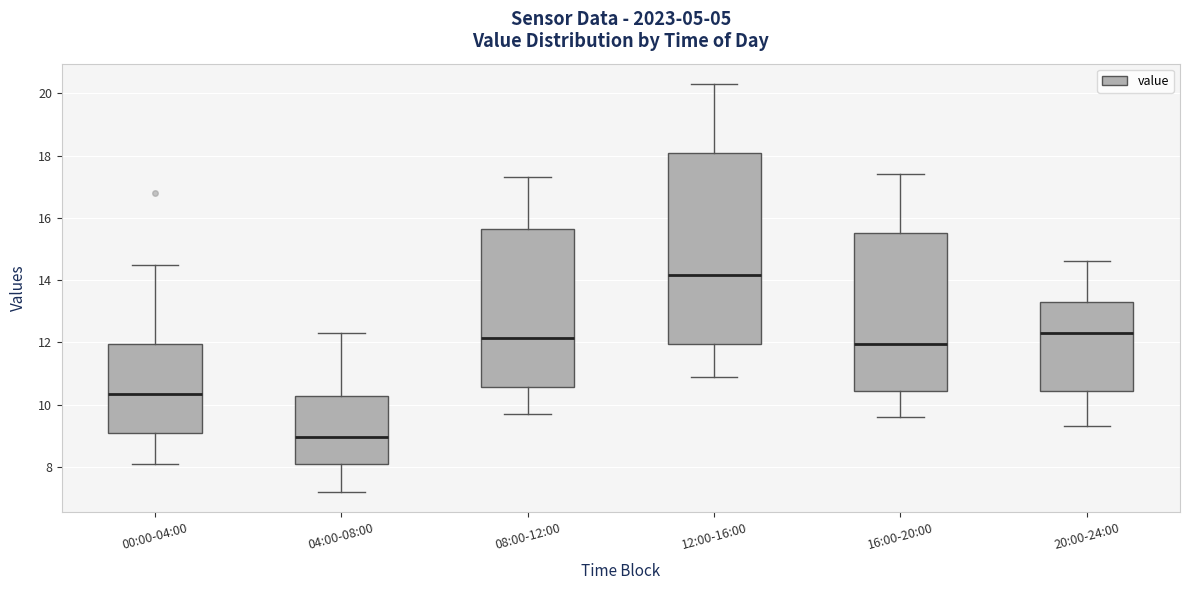

Where does the lower whisker of the box for 04:00-08:00 end on the y-axis? The values are not printed on the chart, so give them approximately, as read against the axis.

7.2